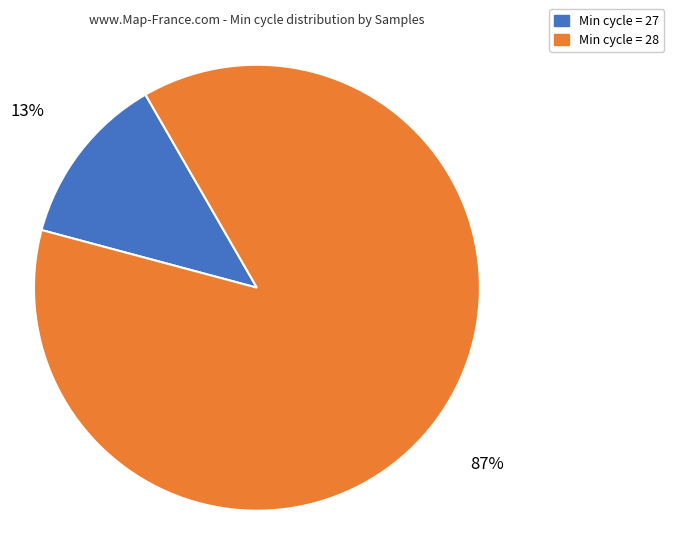

To the nearest percent, what is the average slice percentage?

50%